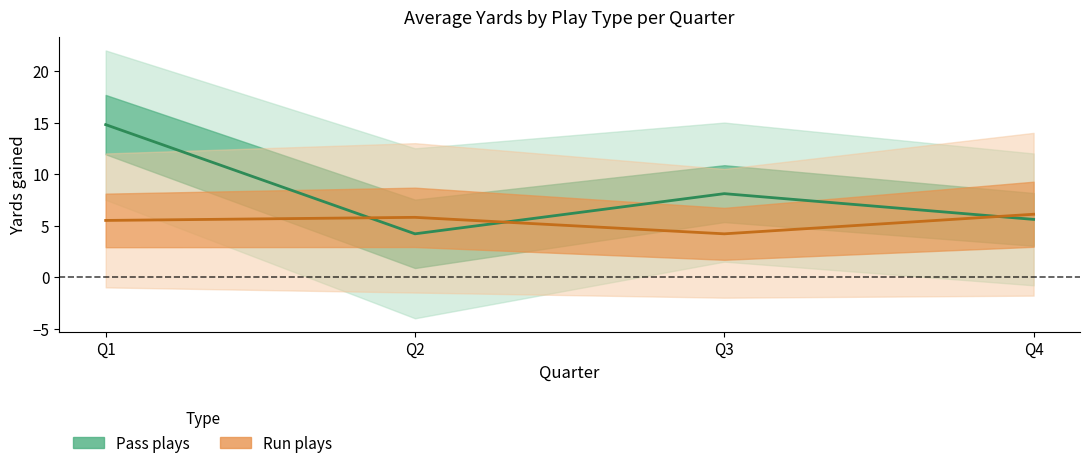

What is the value of the run_line point at the 2nd from the left?

5.8